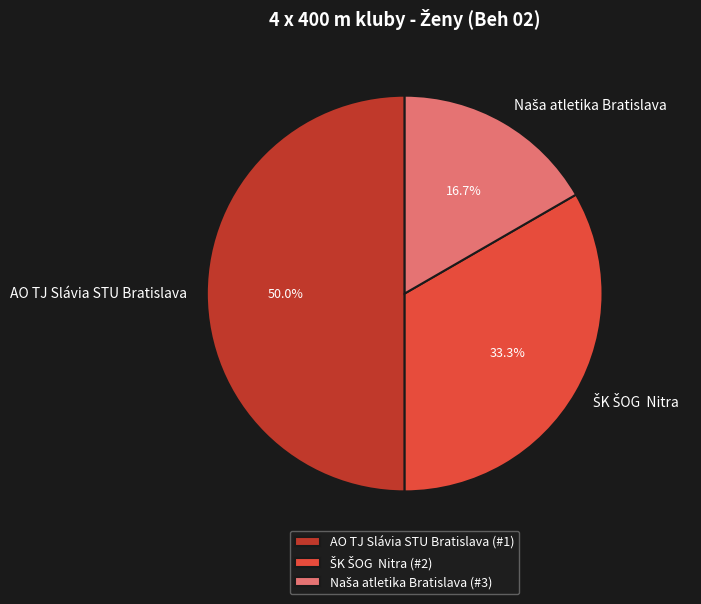

What percentage is NOT represented by AO TJ Slávia STU Bratislava?

50.0%